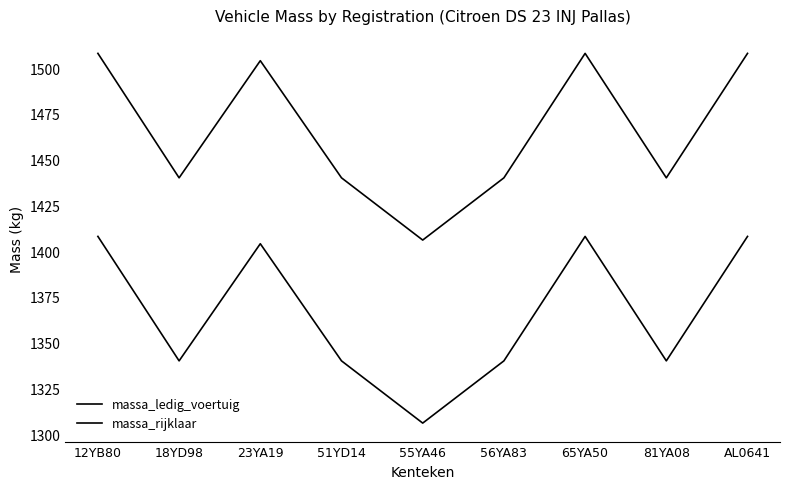

How many distinct data groups are displayed?

2